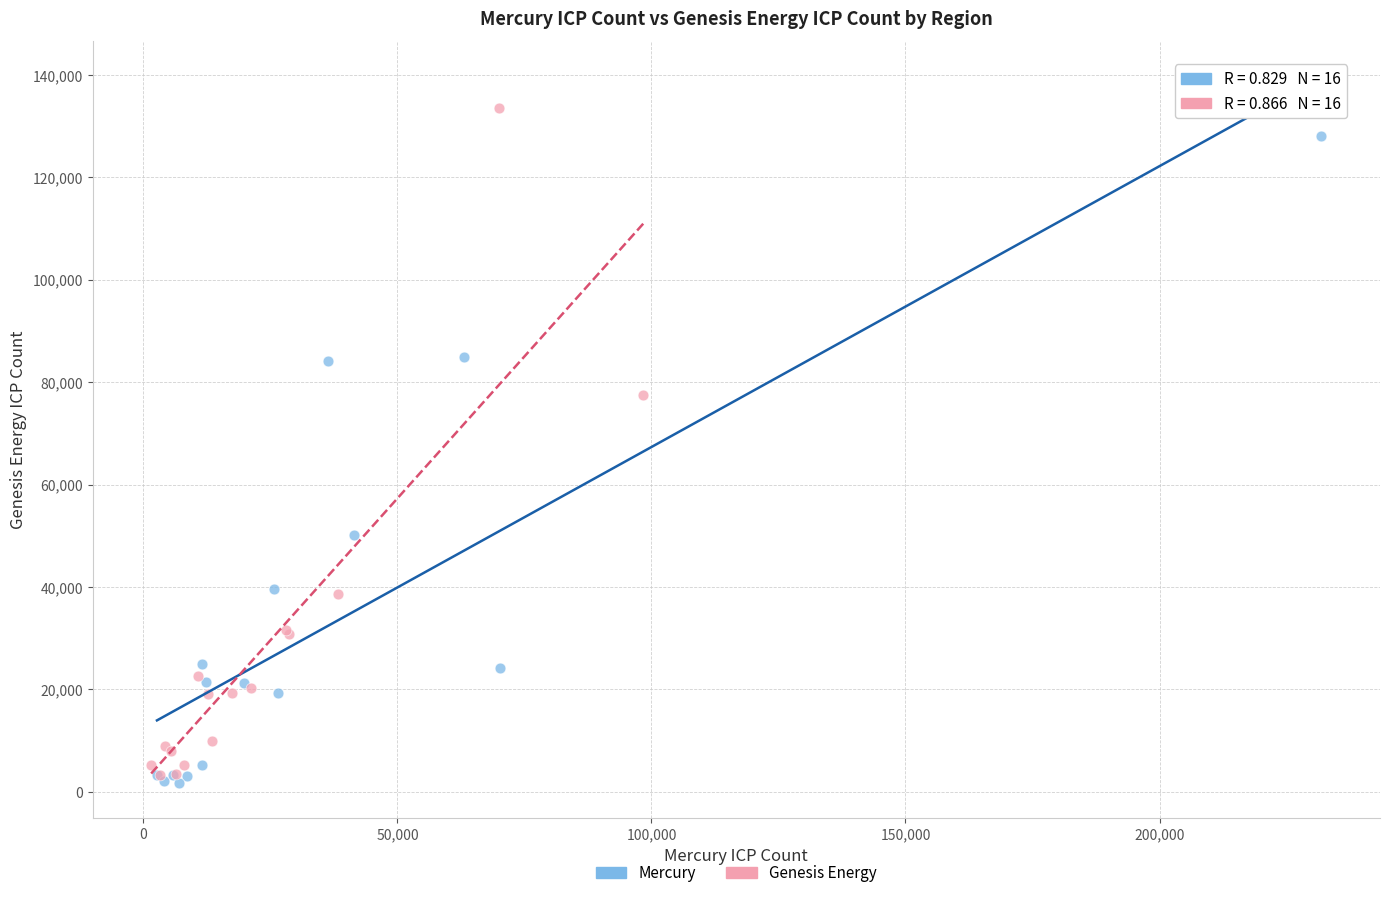

Which series has the largest Y range (max minus min)?

Genesis Energy